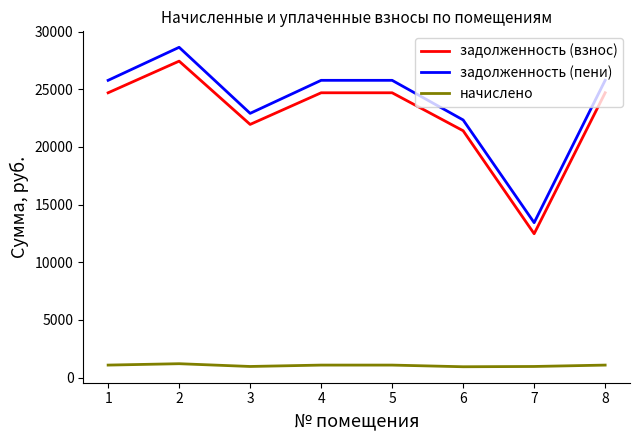

The value of задолженность (пени) at 5 is 25779.6. True or false?

True